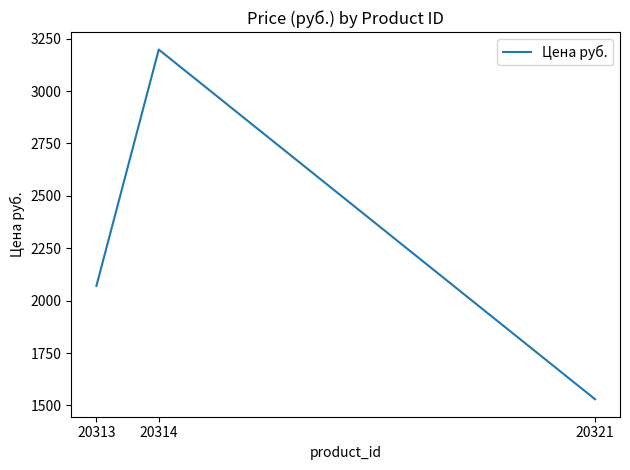

Is this an area chart (filled region under the line)?

No